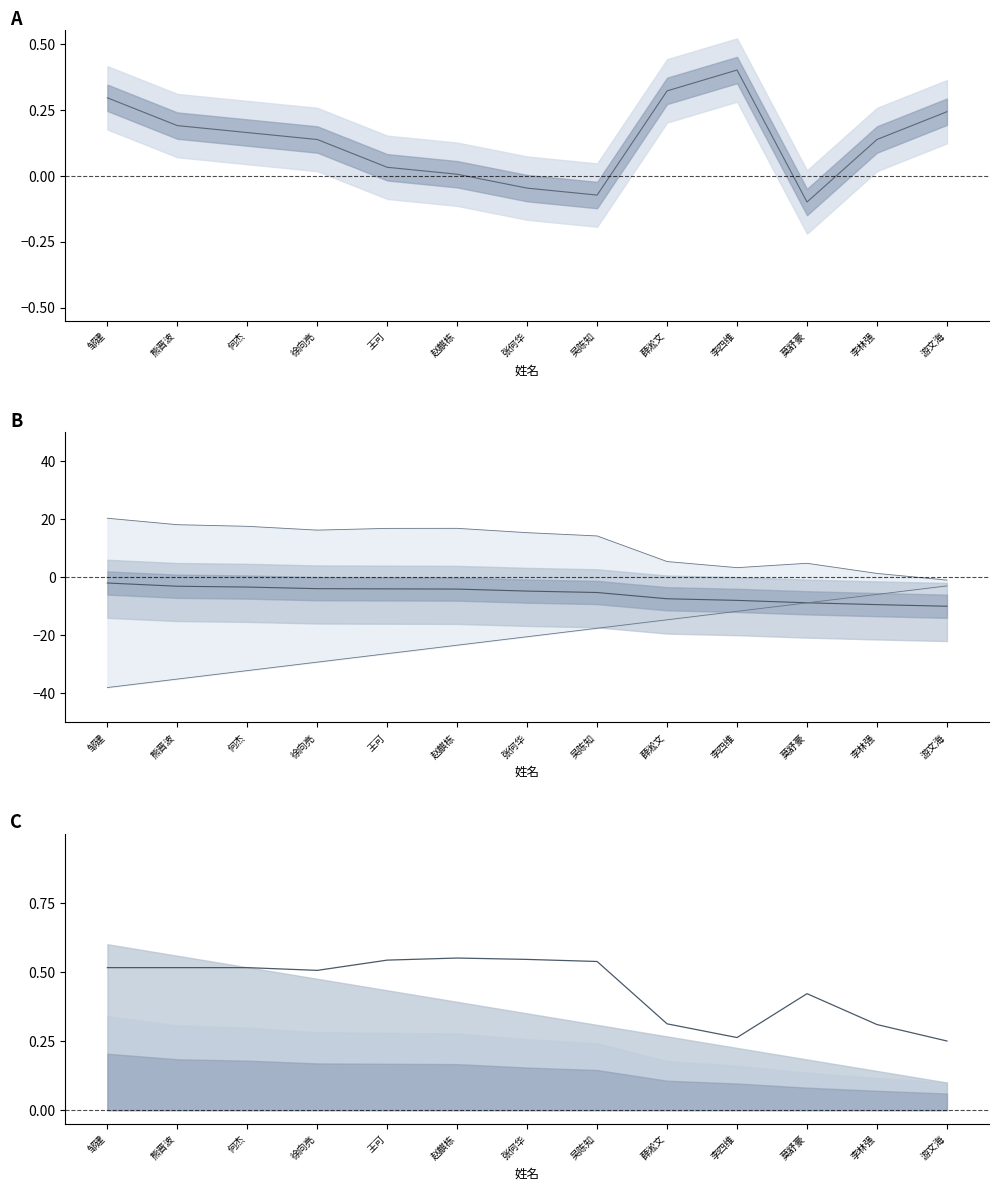

Which has a higher value, 游文海 or 李林强?

游文海